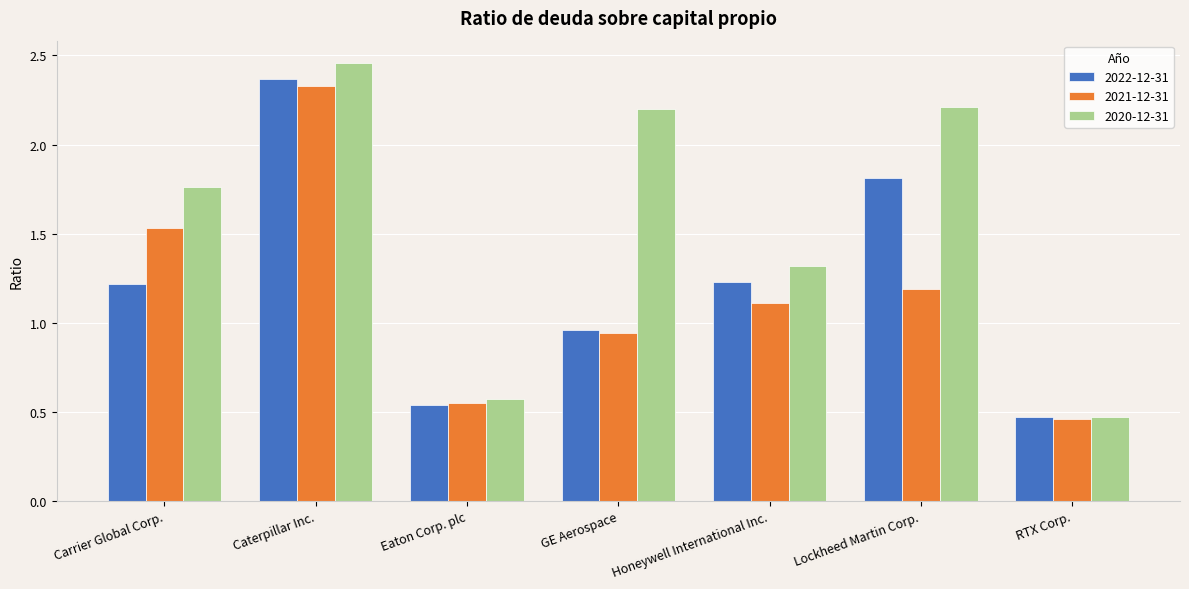

List the series in order of their overall mean, highest first.

2020-12-31, 2022-12-31, 2021-12-31